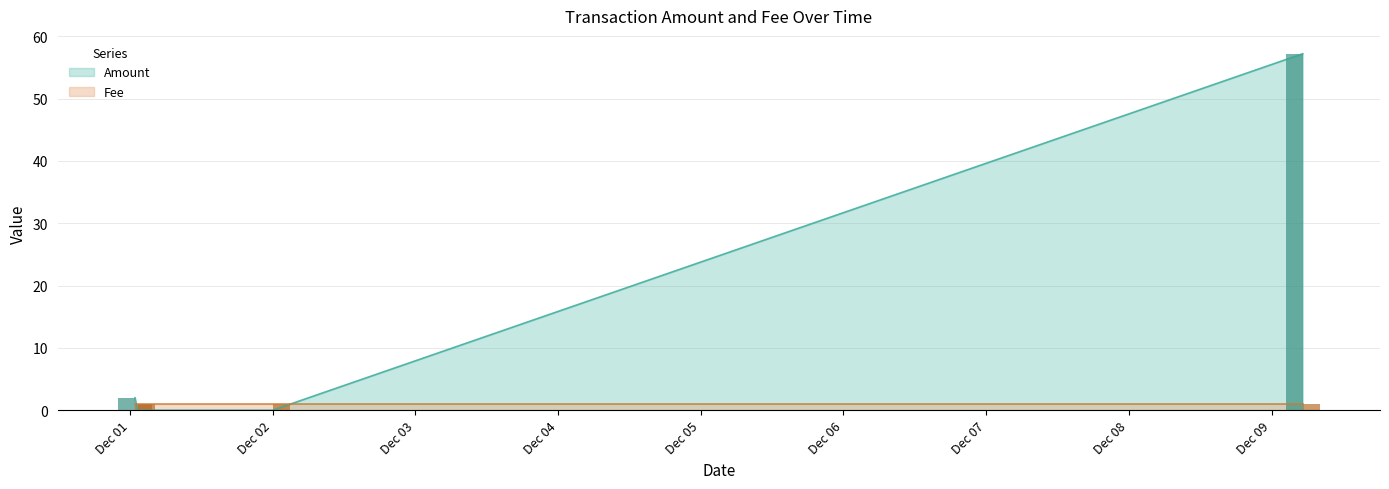

Where does the Amount series first go above 2?

2017-12-09 05:15:28